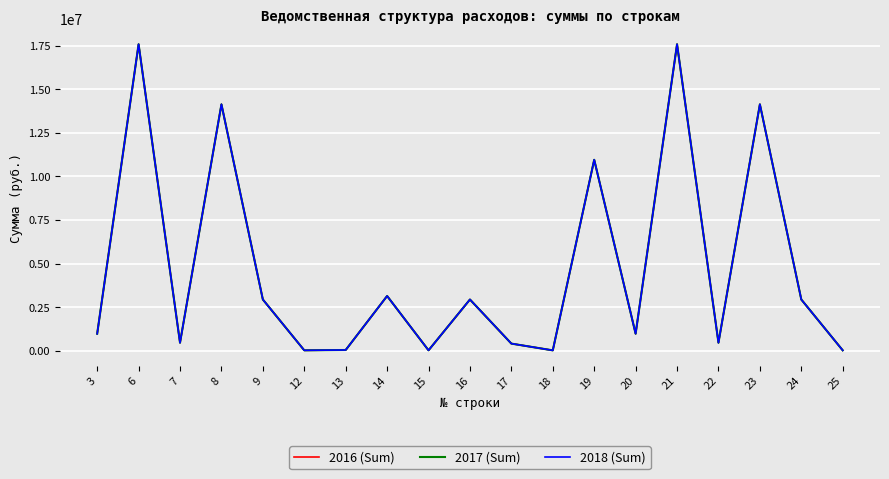

Reading right to left, list all the values displayed in this chart.

2016 (Sum): 31100	2944000	14128400	467700	17571200	982800	10951400	29364	416937	2944000	32000	3145000	50763	31100	2944000	14128400	467700	17571200	982800
2017 (Sum): 31100	2944000	14128400	467700	17571200	982800	10951400	29364	416937	2944000	32000	3145000	50763	31100	2944000	14128400	467700	17571200	982800
2018 (Sum): 31100	2944000	14128400	467700	17571200	982800	10951400	29364	416937	2944000	32000	3145000	50763	31100	2944000	14128400	467700	17571200	982800